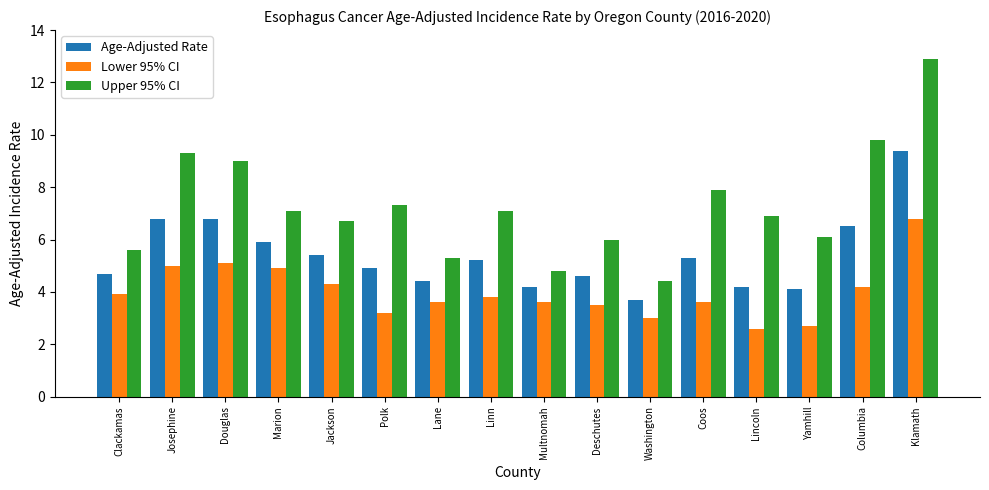

How many series are shown in this chart?

3